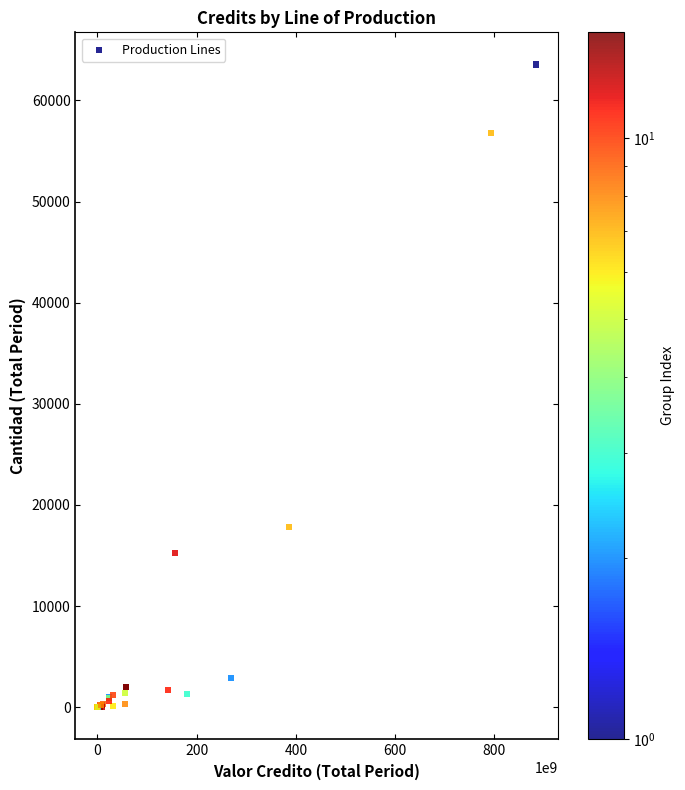

What Y value in the scatter plot is closest to 31775?

17821